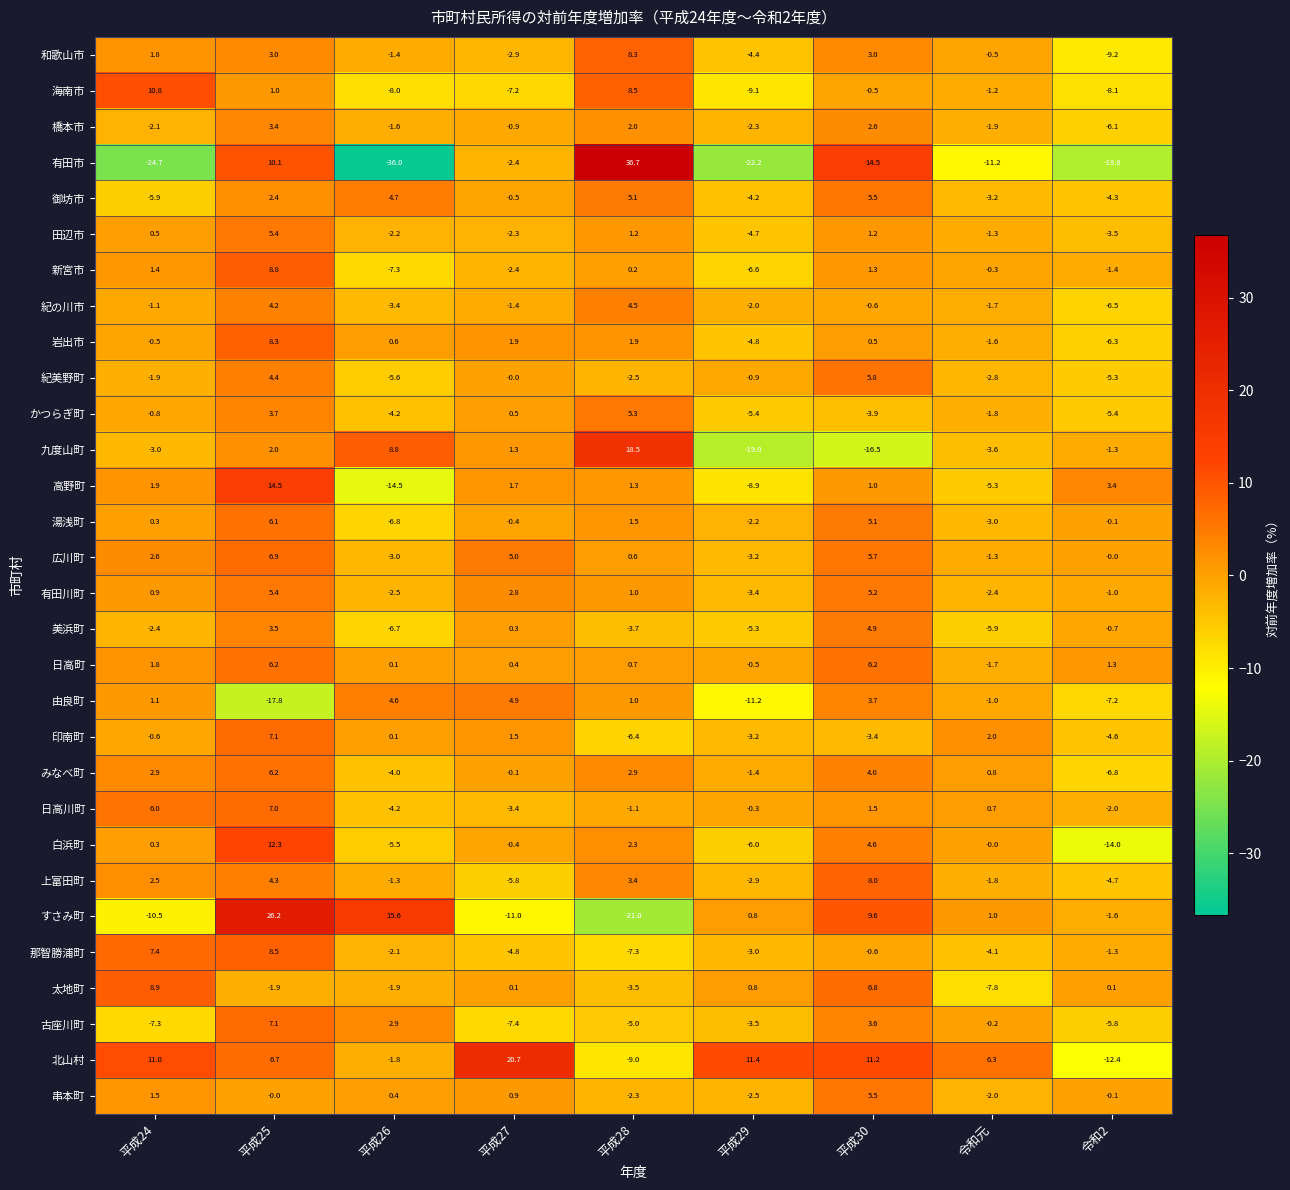

List the labels in order of 串本町 value, largest first.

平成30, 平成24, 平成27, 平成26, 平成25, 令和2, 令和元, 平成28, 平成29